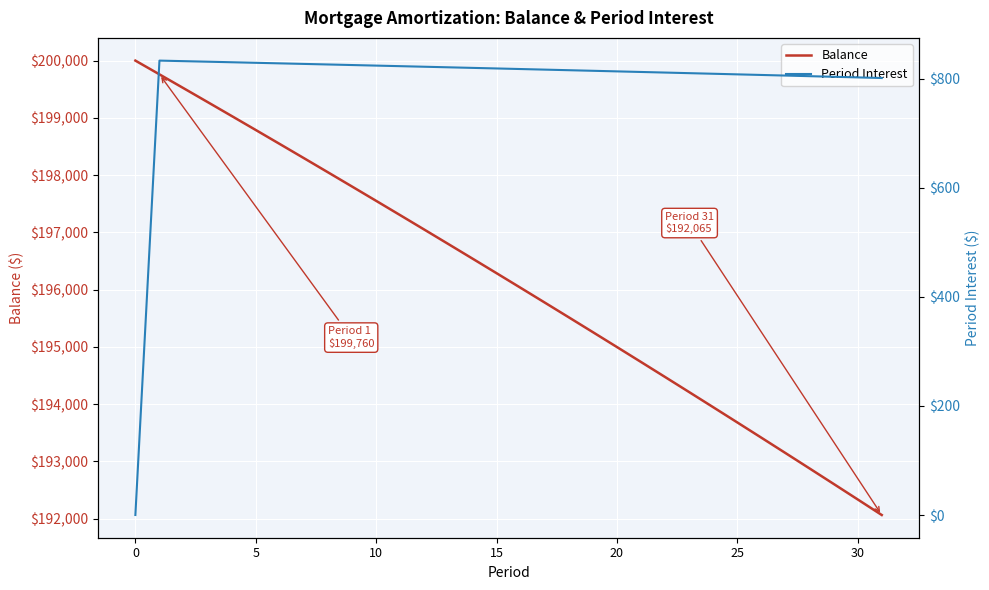

Rank the series by their average value, from lowest to highest.

Period Interest, Balance